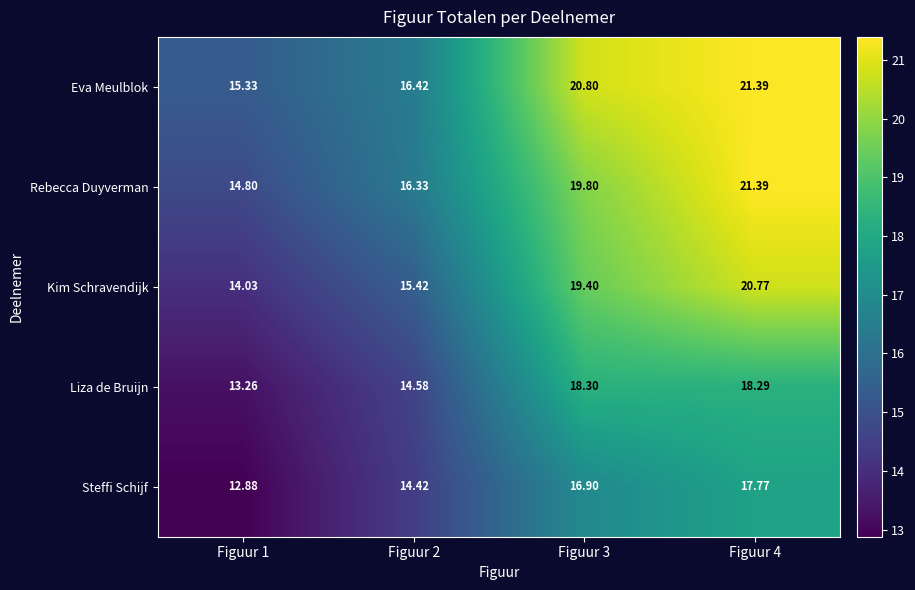

How many values in the Rebecca Duyverman series are below 19?

2